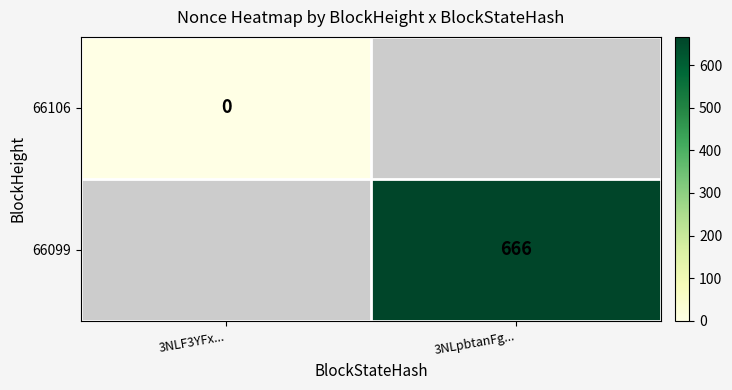

The value of 66099 at 3NLpbtanFg... is 666. True or false?

True